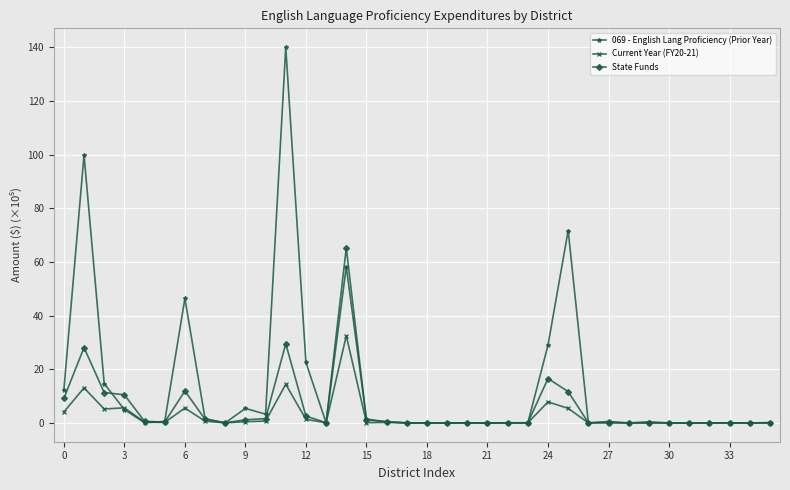

What is the value of the 069 - English Lang Proficiency (Prior Year) point at the 1st from the left?

12.2